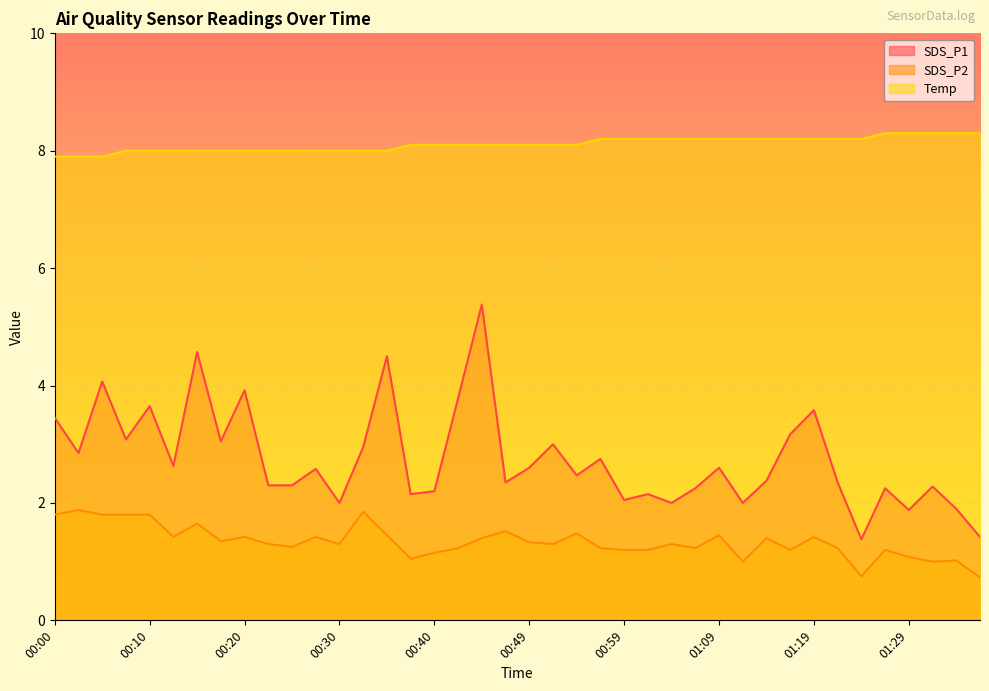

How many values in the Temp series exceed 8?

25